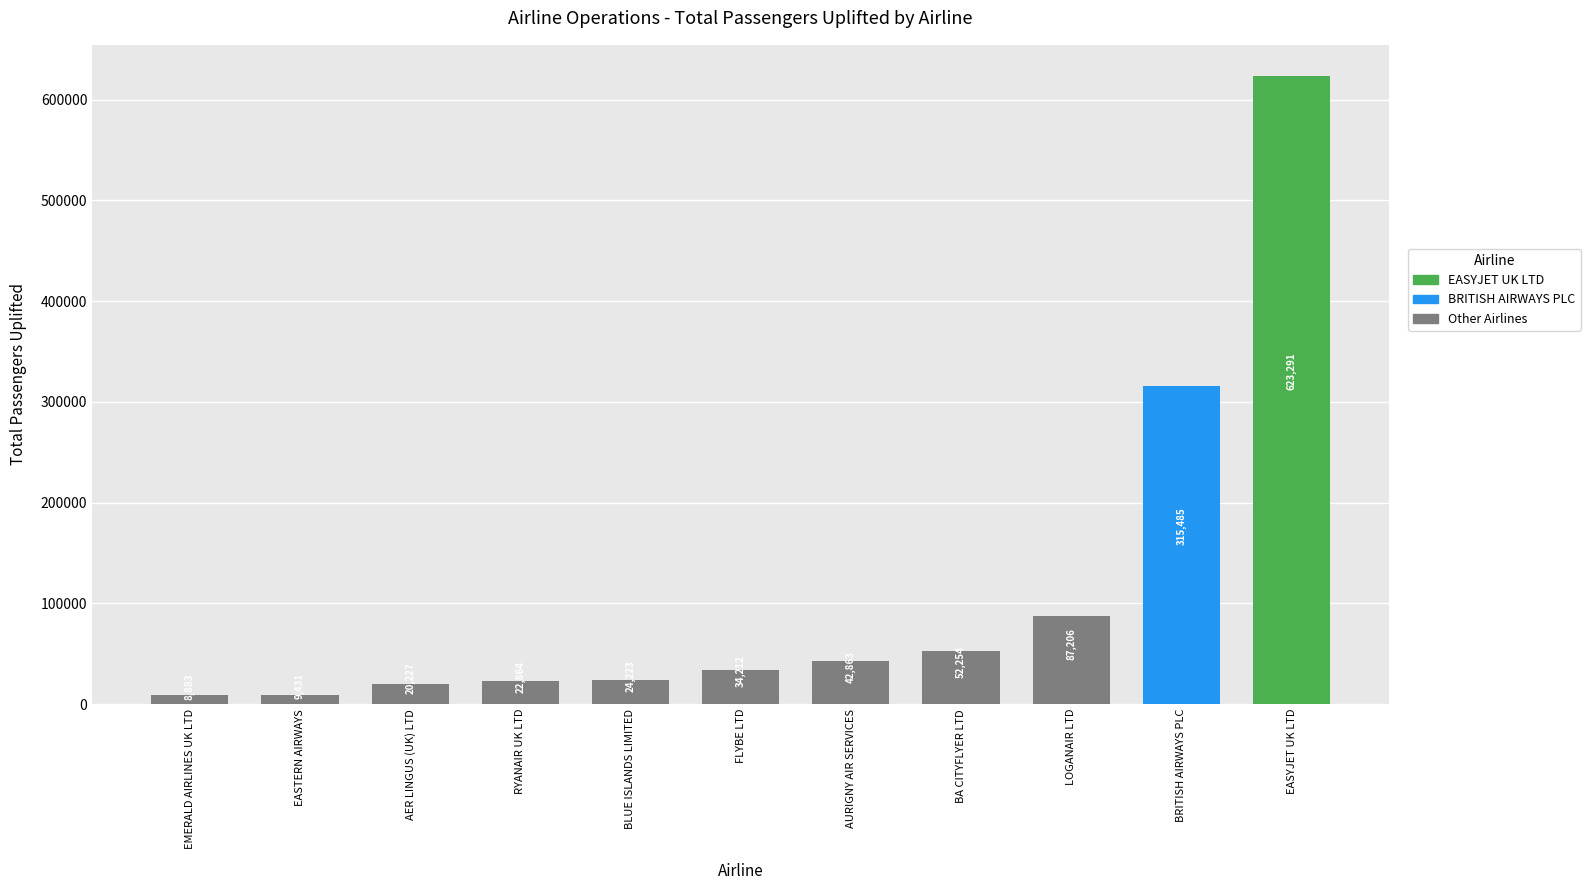

What is the difference between the maximum and minimum values?

614408